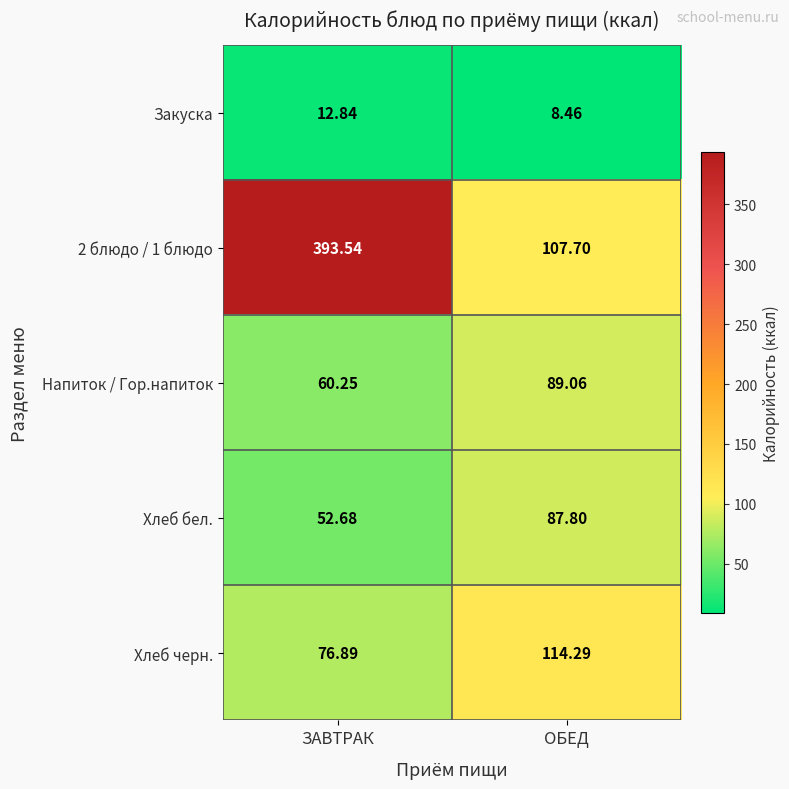

At which label is Напиток / Гор.напиток closest to 74?

ЗАВТРАК